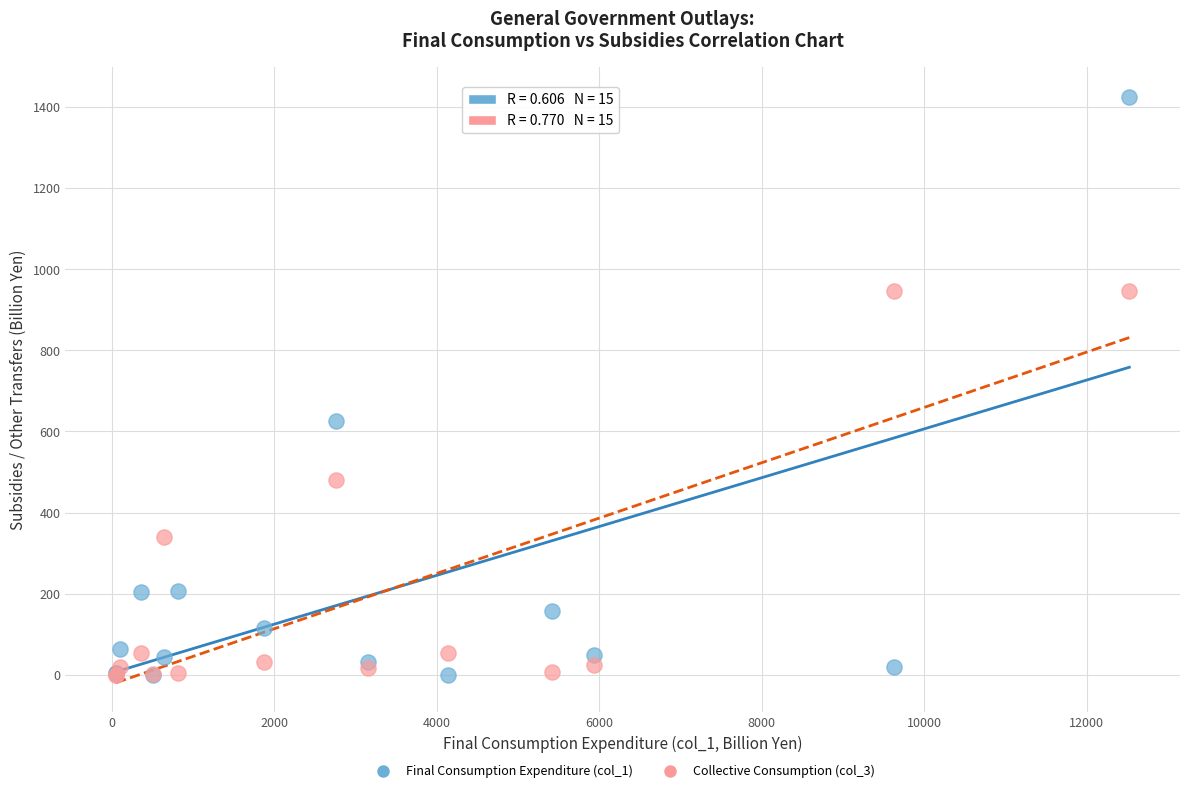

What are all the series names shown in the legend?

Final Consumption Expenditure (col_1), Collective Consumption (col_3)